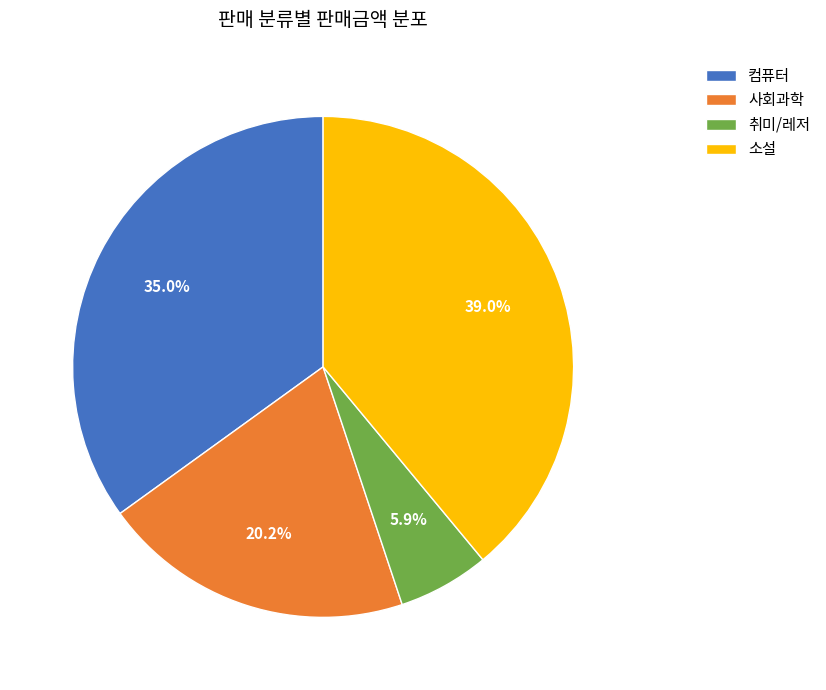

How many segments does this pie chart have?

4